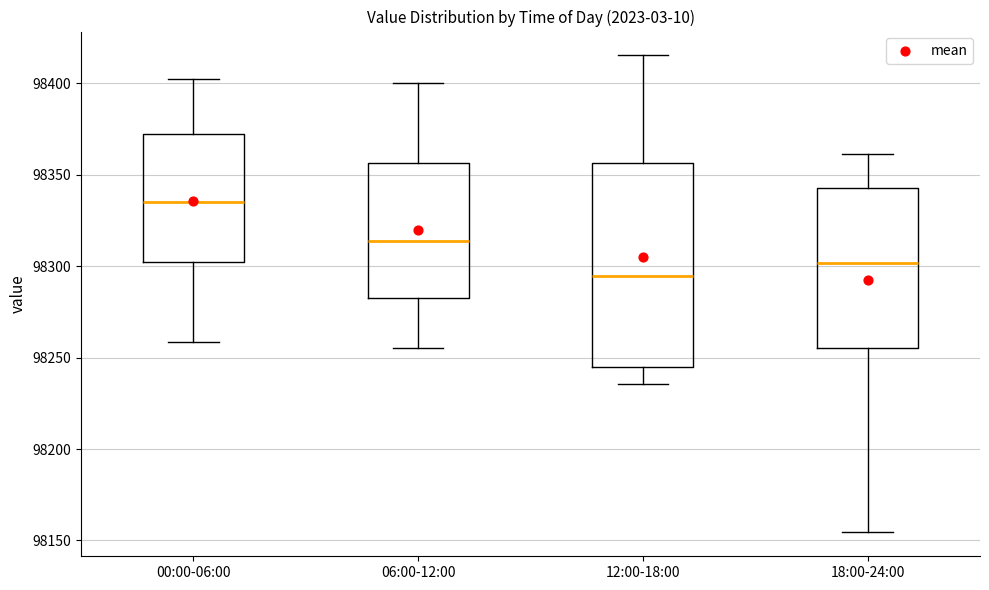

Which box's median line is the highest?

00:00-06:00